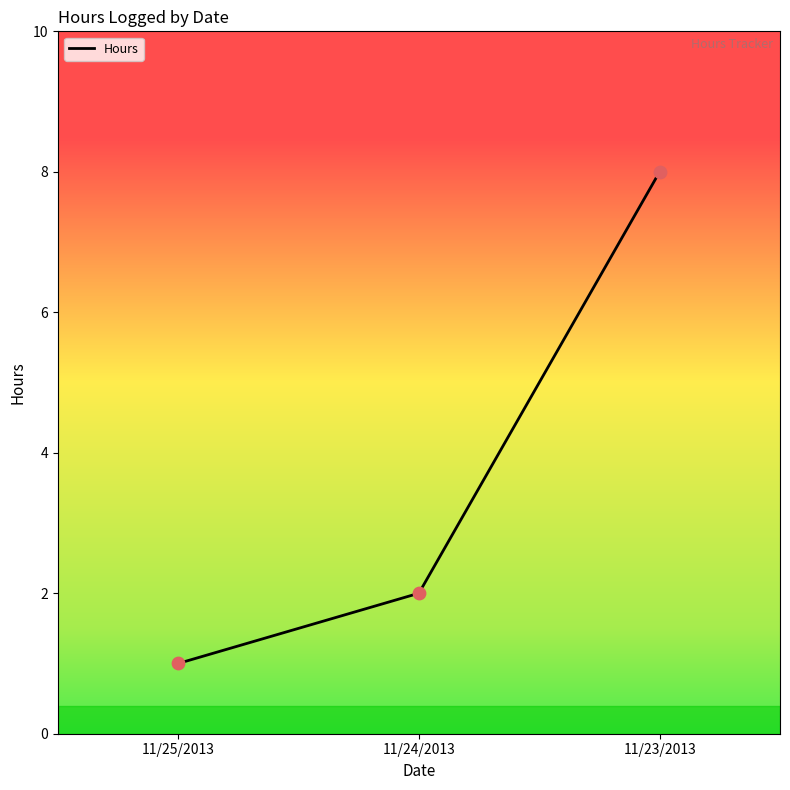

What is the change in value from 11/25/2013 to 11/23/2013?

+7